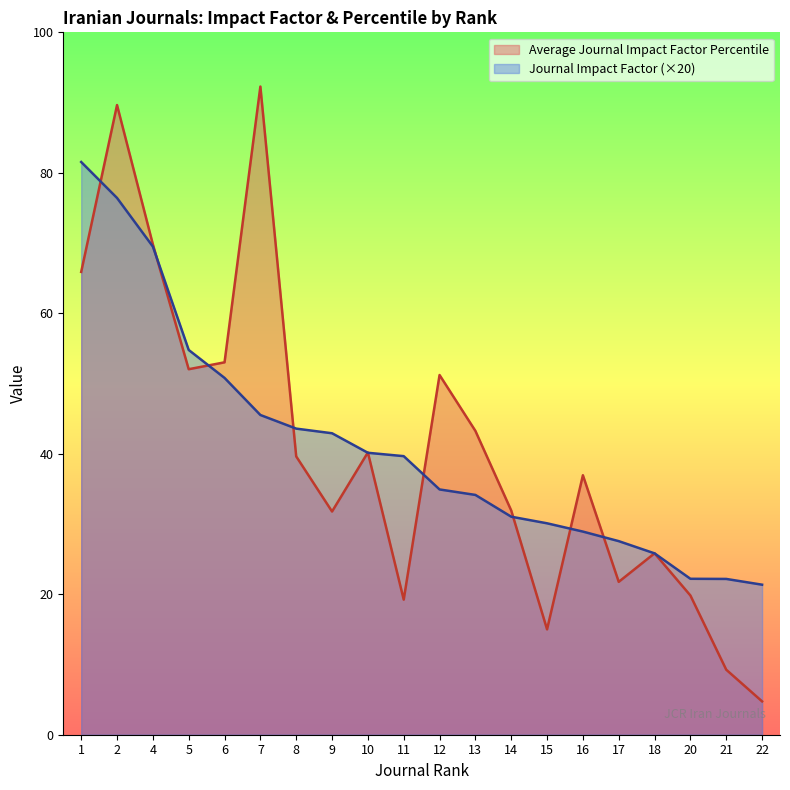

What is the lowest value of the Average Journal Impact Factor Percentile series?

4.7